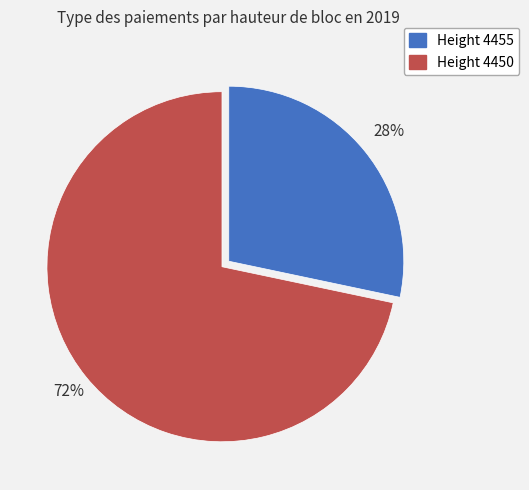

How many segments does this pie chart have?

2